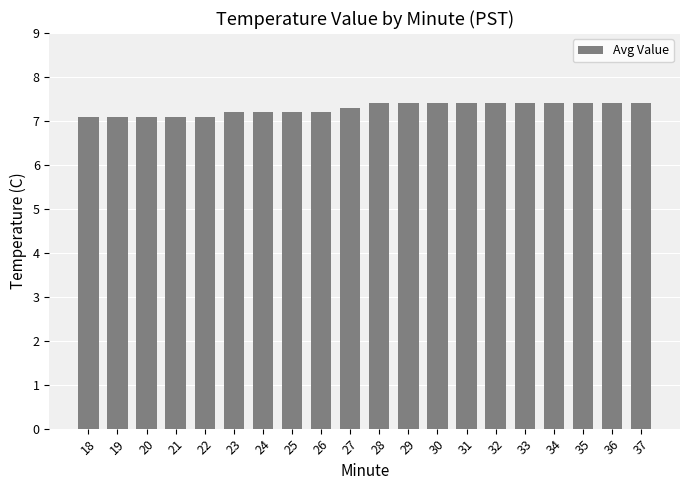

Reading left to right, transcribe all the data shown in this chart.

7.1	7.1	7.1	7.1	7.1	7.2	7.2	7.2	7.2	7.3	7.4	7.4	7.4	7.4	7.4	7.4	7.4	7.4	7.4	7.4